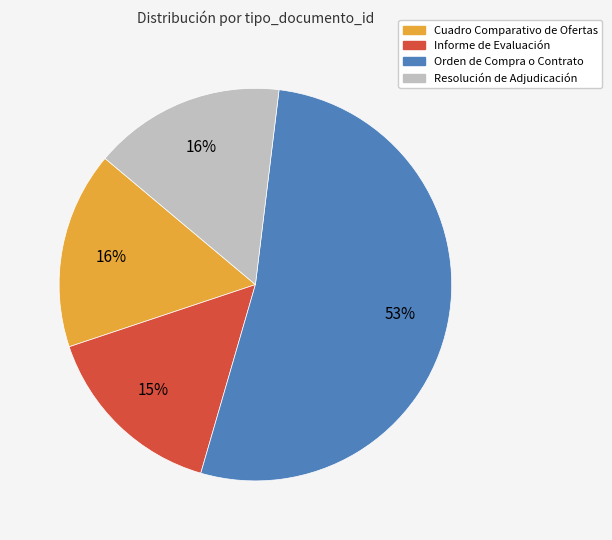

What is the largest slice in the pie chart?

Orden de Compra o Contrato